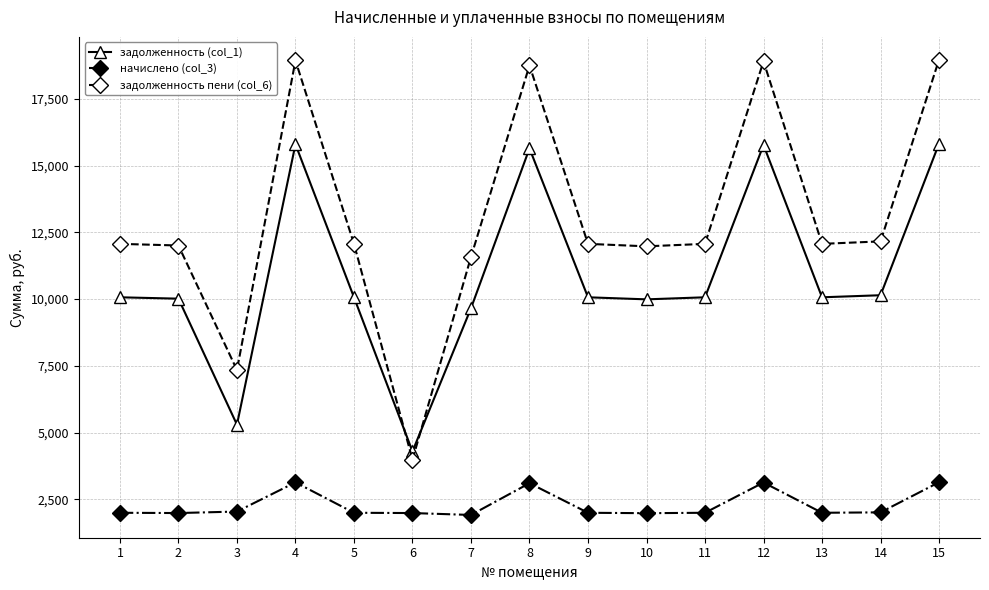

Rank the series by their maximum value, from highest to lowest.

задолженность пени (col_6), задолженность (col_1), начислено (col_3)